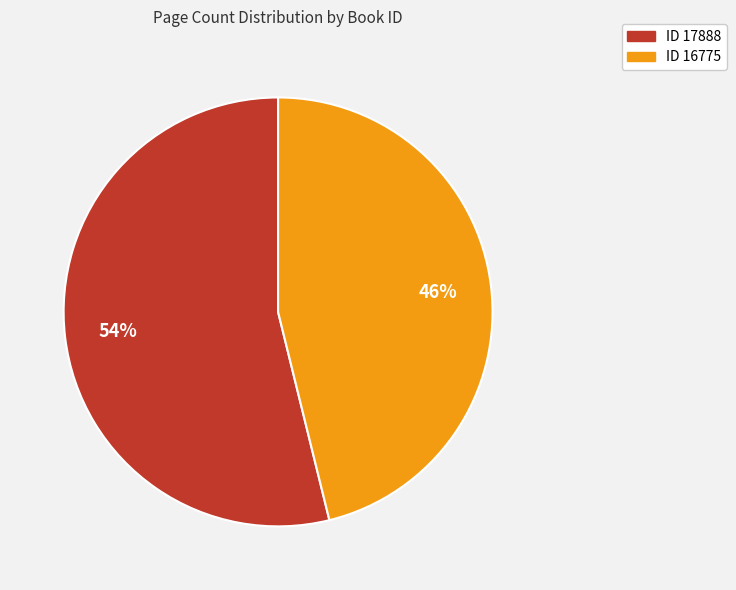

To the nearest percent, what is the average slice percentage?

50%